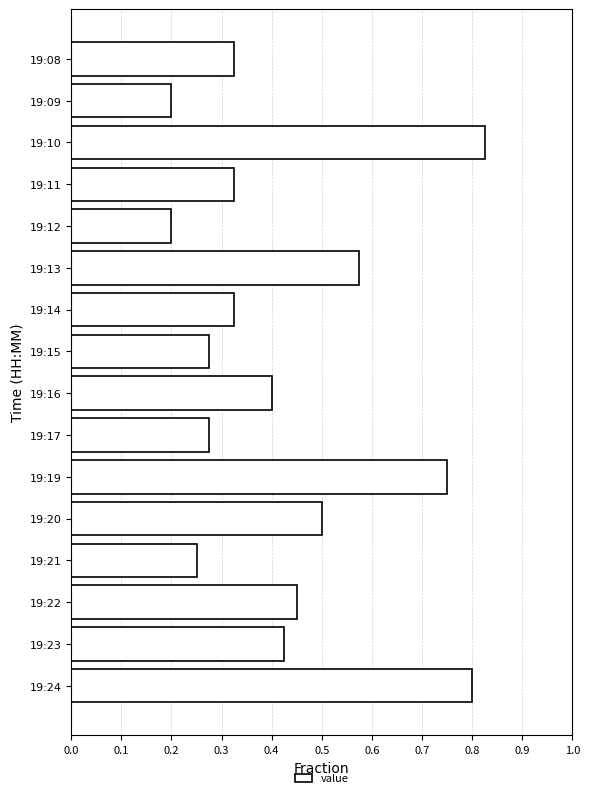

Count the values in the range 0 to 1.

16